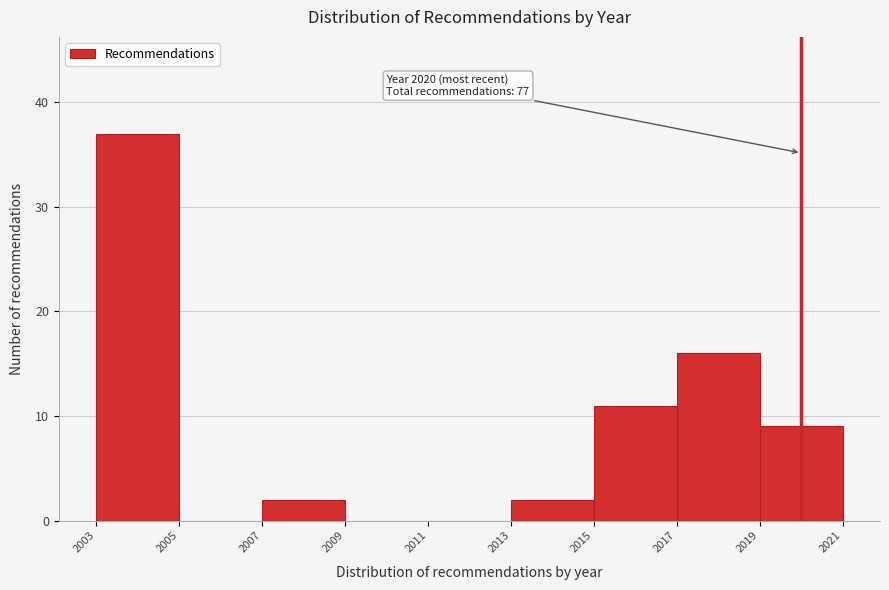

Over which range of the x-axis is the bar tallest?

2003 to 2005